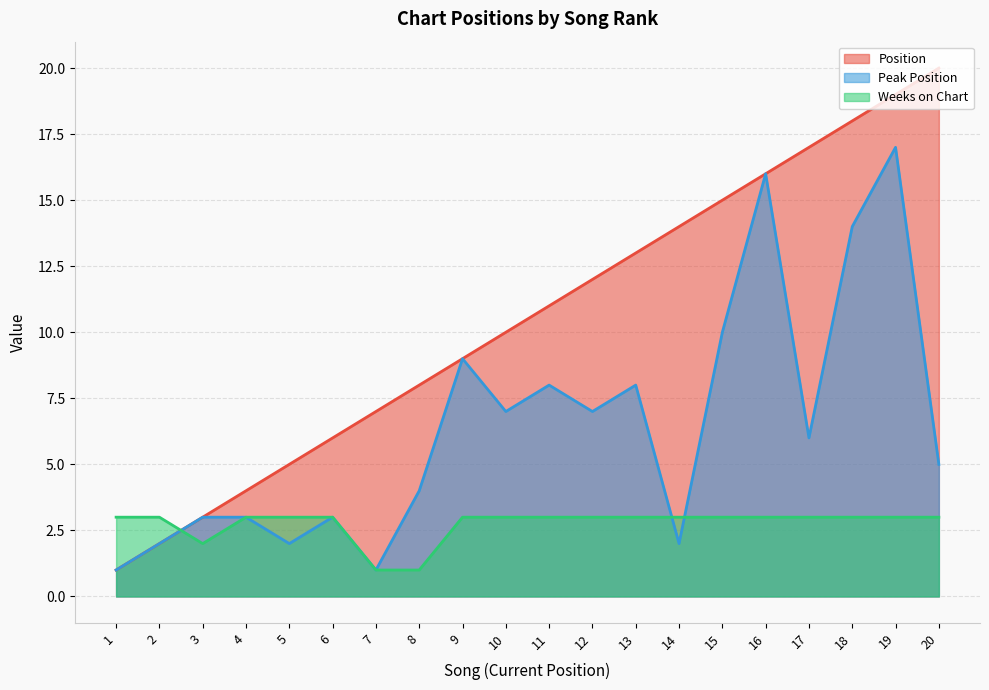

List the series in order of their peak value, highest first.

Position, Peak Position, Weeks on Chart